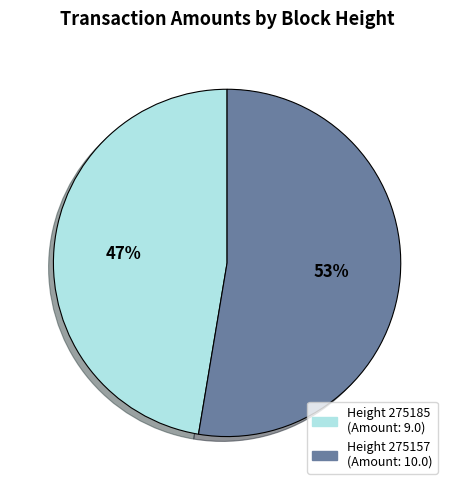

How many segments does this pie chart have?

2